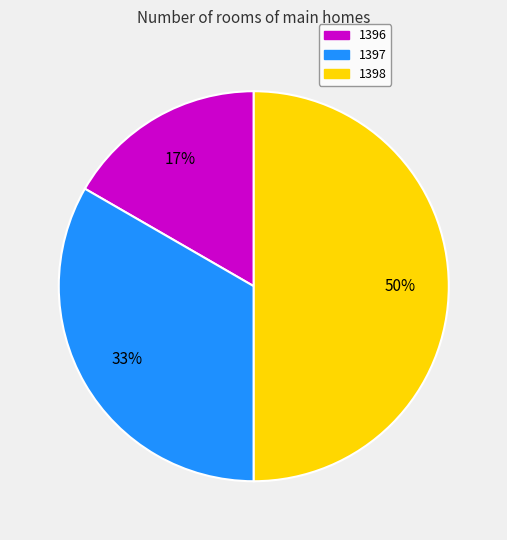

The 1396 slice represents 17% of the pie. True or false?

True